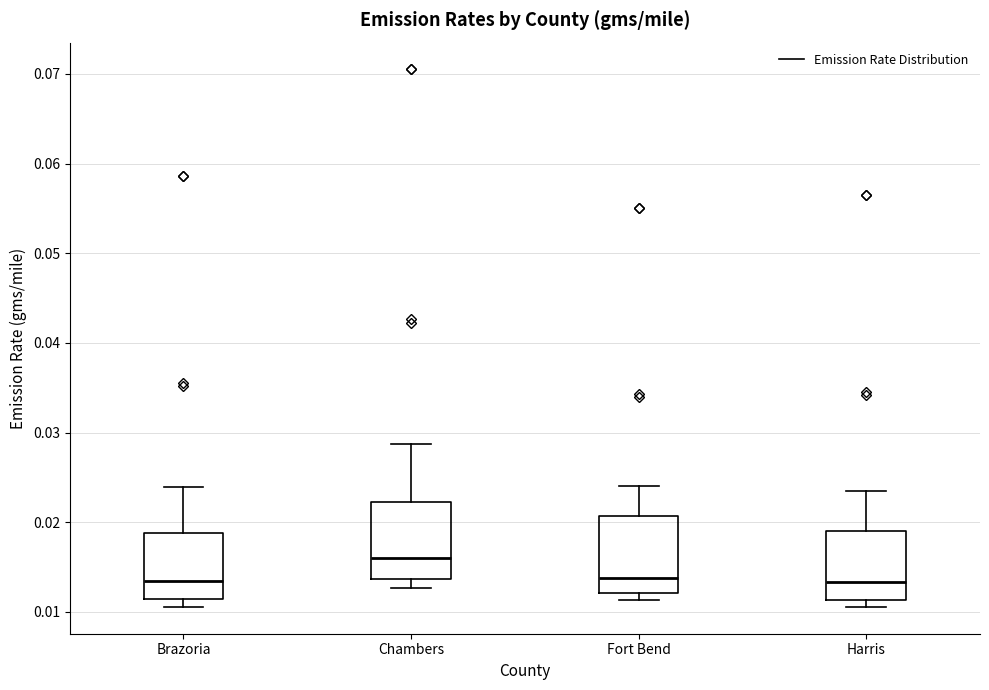

Reading left to right, read every box against the y-axis: the position of its median line, the range the box covers, and the ends of its whiskers. The values are not printed on the chart, so give them approximately, as read against the axis.

Brazoria: median 0.013, box 0.011 to 0.019, whiskers 0.011 (just below the box's lower edge) to 0.024
Chambers: median 0.016, box 0.014 to 0.022, whiskers 0.013 to 0.029
Fort Bend: median 0.014, box 0.012 to 0.021, whiskers 0.011 to 0.024
Harris: median 0.013, box 0.011 to 0.019, whiskers 0.011 (just below the box's lower edge) to 0.024